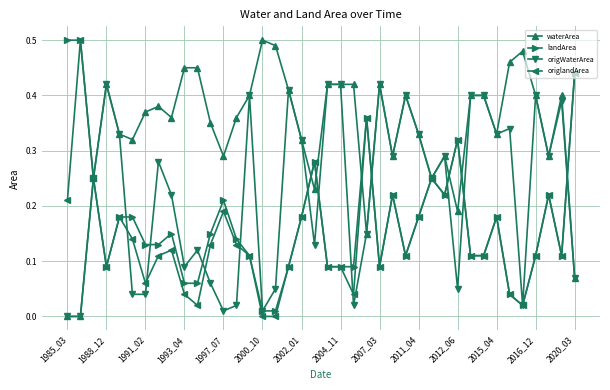

Which series has the largest total across all categories?

waterArea